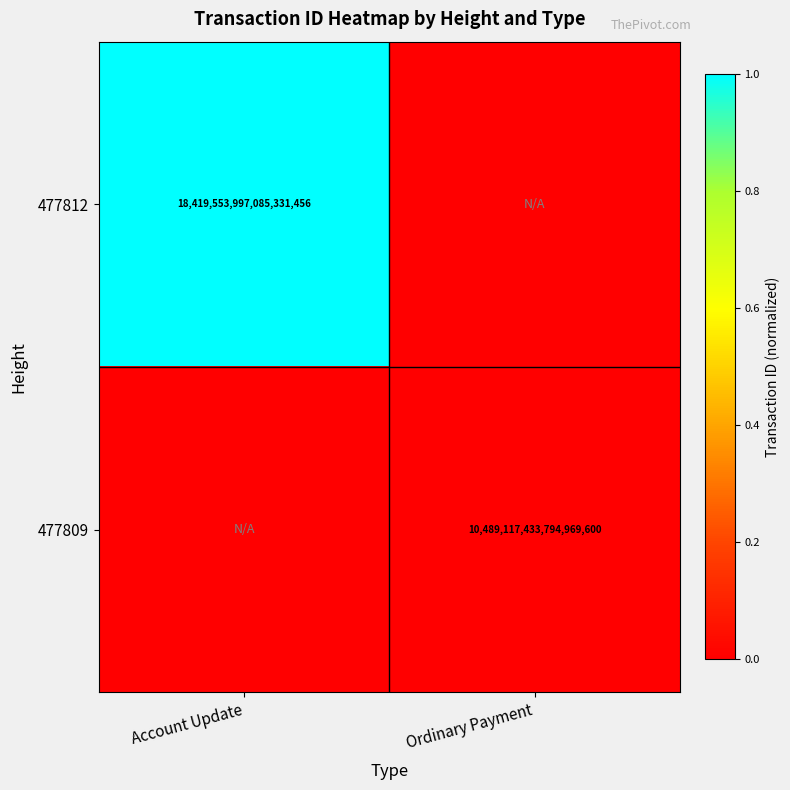

At how many categories does at least one series exceed 0?

1